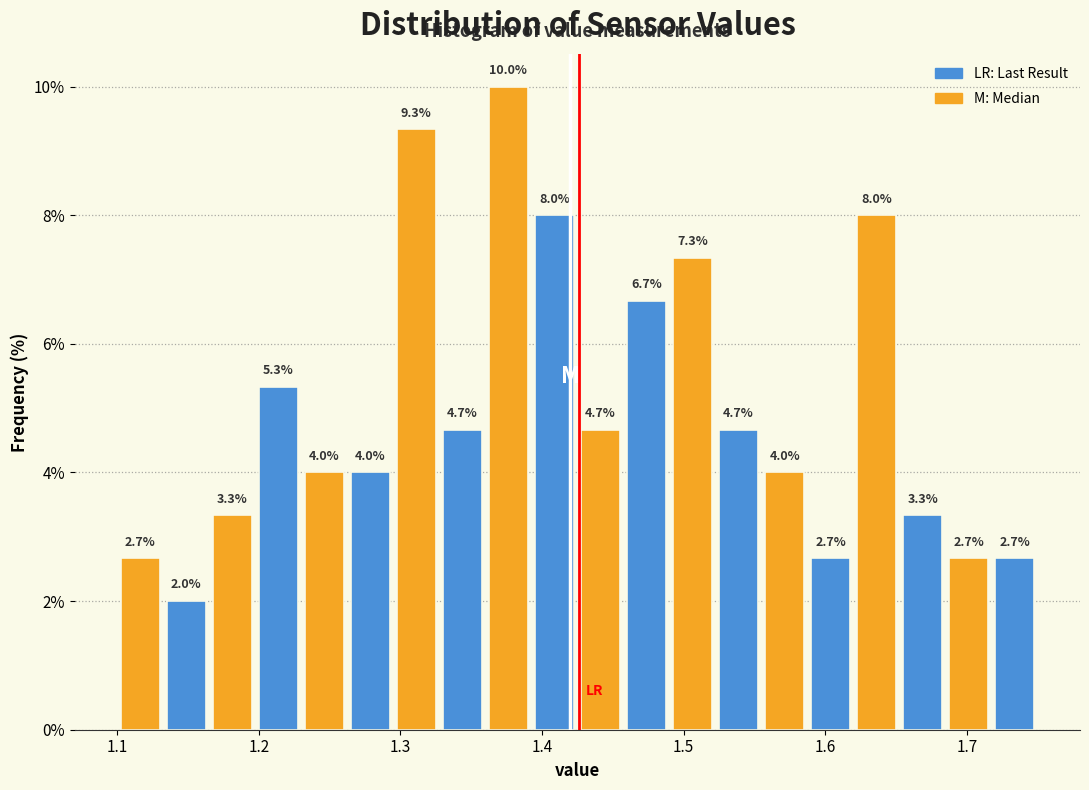

Read against the x-axis, roughly where is the centre of the tallest bar?

1.38